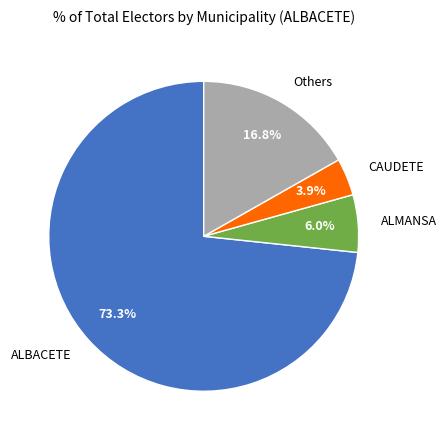

Rank the categories by value from lowest to highest.

CAUDETE, ALMANSA, Others, ALBACETE